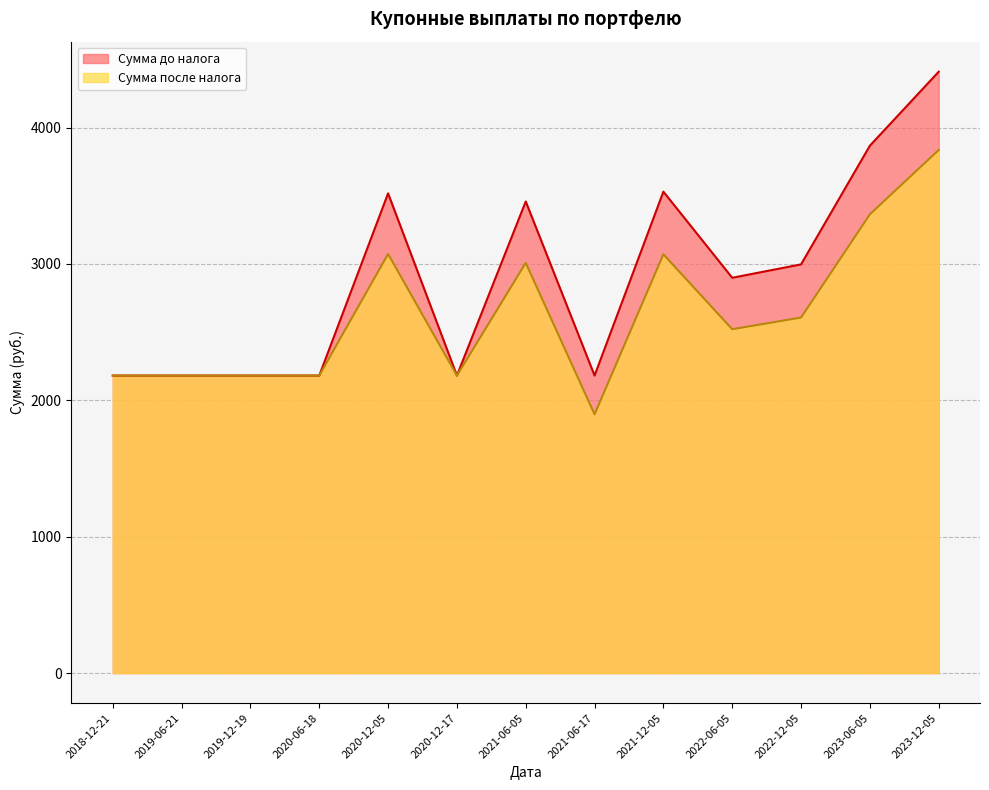

Reading left to right, list all the values displayed in this chart.

Сумма после налога: 2018-12-21=2181.5	2019-06-21=2181.5	2019-12-19=2181.5	2020-06-18=2181.5	2020-12-05=3073.1	2020-12-17=2181.5	2021-06-05=3007.9	2021-06-17=1897.5	2021-12-05=3070.5	2022-06-05=2521.2	2022-12-05=2606.7	2023-06-05=3363.6	2023-12-05=3835.3
Сумма до налога: 2018-12-21=2181.5	2019-06-21=2181.5	2019-12-19=2181.5	2020-06-18=2181.5	2020-12-05=3517.4	2020-12-17=2181.5	2021-06-05=3457.8	2021-06-17=2181.5	2021-12-05=3529.7	2022-06-05=2898.3	2022-12-05=2996.5	2023-06-05=3866.6	2023-12-05=4408.9